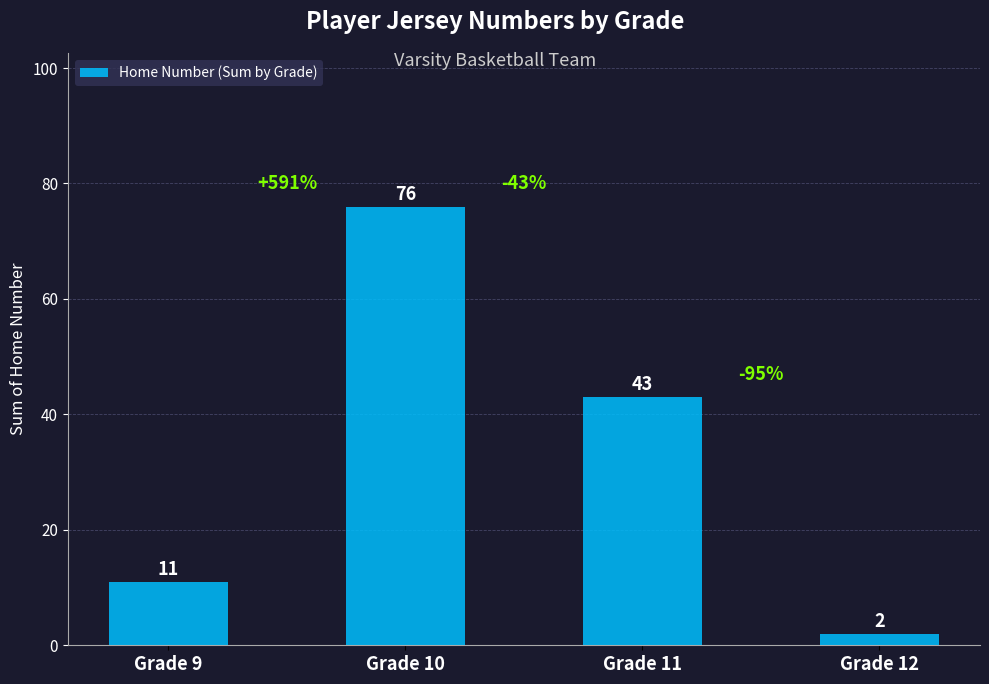

What is the value of the 1st bar from the left?

11